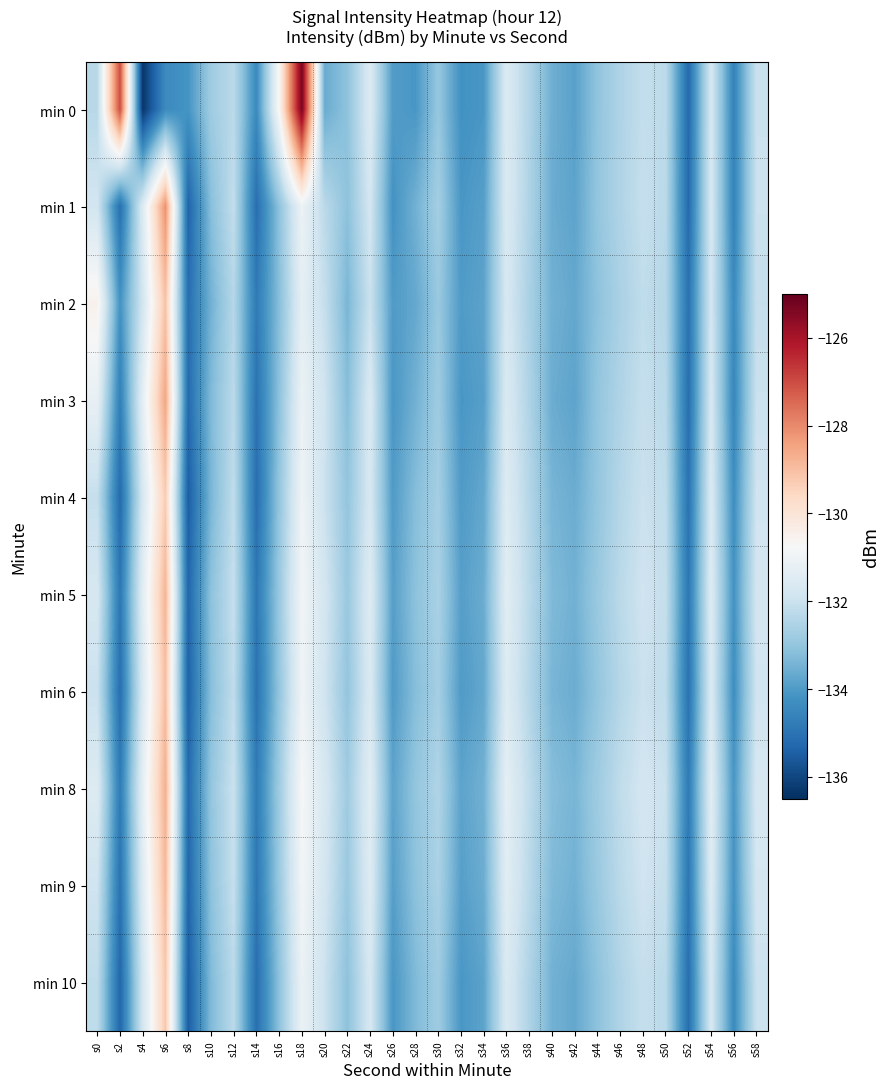

Reading left to right, list all the values displayed in this chart.

min 0: s0=-132.3	s2=-127.0	s4=-136.3	s6=-134.4	s8=-134.2	s10=-132.8	s12=-132.3	s14=-134.4	s16=-130.7	s18=-125.3	s20=-133.6	s22=-133.1	s24=-131.5	s26=-134.0	s28=-134.1	s30=-132.9	s32=-134.2	s34=-134.1	s36=-131.6	s38=-132.5	s40=-133.6	s42=-133.9	s44=-133.0	s46=-132.5	s48=-132.1	s50=-132.3	s52=-135.2	s54=-131.7	s56=-134.6	s58=-132.0
min 1: s0=-131.8	s2=-135.1	s4=-131.5	s6=-128.1	s8=-135.4	s10=-133.2	s12=-132.2	s14=-135.1	s16=-133.1	s18=-131.1	s20=-132.3	s22=-133.1	s24=-131.8	s26=-134.2	s28=-133.5	s30=-132.7	s32=-134.1	s34=-133.9	s36=-131.6	s38=-132.5	s40=-133.6	s42=-133.8	s44=-133.0	s46=-132.5	s48=-132.1	s50=-132.3	s52=-135.2	s54=-131.7	s56=-134.6	s58=-132.0
min 2: s0=-130.5	s2=-134.2	s4=-131.8	s6=-129.1	s8=-135.1	s10=-133.5	s12=-132.4	s14=-134.8	s16=-133.2	s18=-131.3	s20=-132.1	s22=-133.4	s24=-132.0	s26=-134.0	s28=-133.7	s30=-132.9	s32=-134.0	s34=-133.8	s36=-131.7	s38=-132.6	s40=-133.5	s42=-133.7	s44=-133.1	s46=-132.6	s48=-132.2	s50=-132.4	s52=-135.0	s54=-131.8	s56=-134.4	s58=-132.1
min 3: s0=-131.2	s2=-134.7	s4=-131.3	s6=-128.5	s8=-135.2	s10=-133.3	s12=-132.3	s14=-135.0	s16=-133.1	s18=-131.1	s20=-131.9	s22=-133.2	s24=-131.6	s26=-134.1	s28=-133.5	s30=-132.8	s32=-134.1	s34=-133.9	s36=-131.6	s38=-132.5	s40=-133.6	s42=-133.8	s44=-133.0	s46=-132.5	s48=-132.1	s50=-132.3	s52=-135.1	s54=-131.7	s56=-134.5	s58=-132.0
min 4: s0=-132.1	s2=-135.2	s4=-131.7	s6=-129.3	s8=-135.5	s10=-133.4	s12=-132.2	s14=-135.1	s16=-133.0	s18=-131.0	s20=-132.0	s22=-133.0	s24=-131.7	s26=-134.0	s28=-133.2	s30=-132.7	s32=-134.0	s34=-133.7	s36=-131.5	s38=-132.4	s40=-133.4	s42=-133.6	s44=-133.0	s46=-132.4	s48=-132.0	s50=-132.2	s52=-135.0	s54=-131.6	s56=-134.3	s58=-131.9
min 5: s0=-131.7	s2=-134.9	s4=-131.4	s6=-128.8	s8=-135.3	s10=-133.1	s12=-132.1	s14=-134.9	s16=-132.9	s18=-130.9	s20=-131.8	s22=-132.9	s24=-131.5	s26=-133.9	s28=-133.1	s30=-132.6	s32=-133.9	s34=-133.6	s36=-131.4	s38=-132.3	s40=-133.3	s42=-133.5	s44=-132.9	s46=-132.3	s48=-131.9	s50=-132.1	s52=-134.9	s54=-131.5	s56=-134.2	s58=-131.8
min 6: s0=-132.0	s2=-135.1	s4=-131.6	s6=-129.0	s8=-135.4	s10=-133.2	s12=-132.2	s14=-135.0	s16=-133.0	s18=-131.0	s20=-131.9	s22=-133.0	s24=-131.6	s26=-134.0	s28=-133.2	s30=-132.7	s32=-134.0	s34=-133.7	s36=-131.5	s38=-132.4	s40=-133.4	s42=-133.6	s44=-133.0	s46=-132.4	s48=-132.0	s50=-132.2	s52=-135.0	s54=-131.6	s56=-134.3	s58=-131.9
min 8: s0=-131.5	s2=-134.8	s4=-131.3	s6=-128.7	s8=-135.2	s10=-133.0	s12=-132.0	s14=-134.8	s16=-132.8	s18=-130.8	s20=-131.7	s22=-132.8	s24=-131.4	s26=-133.8	s28=-133.0	s30=-132.5	s32=-133.8	s34=-133.5	s36=-131.3	s38=-132.2	s40=-133.2	s42=-133.4	s44=-132.8	s46=-132.2	s48=-131.8	s50=-132.0	s52=-134.8	s54=-131.4	s56=-134.1	s58=-131.7
min 9: s0=-131.9	s2=-135.0	s4=-131.5	s6=-128.9	s8=-135.3	s10=-133.1	s12=-132.1	s14=-134.9	s16=-132.9	s18=-130.9	s20=-131.8	s22=-132.9	s24=-131.5	s26=-133.9	s28=-133.1	s30=-132.6	s32=-133.9	s34=-133.6	s36=-131.4	s38=-132.3	s40=-133.3	s42=-133.5	s44=-132.9	s46=-132.3	s48=-131.9	s50=-132.1	s52=-134.9	s54=-131.5	s56=-134.2	s58=-131.8
min 10: s0=-132.2	s2=-135.3	s4=-131.8	s6=-129.2	s8=-135.5	s10=-133.3	s12=-132.3	s14=-135.1	s16=-133.1	s18=-131.1	s20=-132.0	s22=-133.1	s24=-131.7	s26=-134.1	s28=-133.3	s30=-132.8	s32=-134.1	s34=-133.8	s36=-131.6	s38=-132.5	s40=-133.5	s42=-133.7	s44=-133.1	s46=-132.5	s48=-132.1	s50=-132.3	s52=-135.1	s54=-131.7	s56=-134.4	s58=-132.0